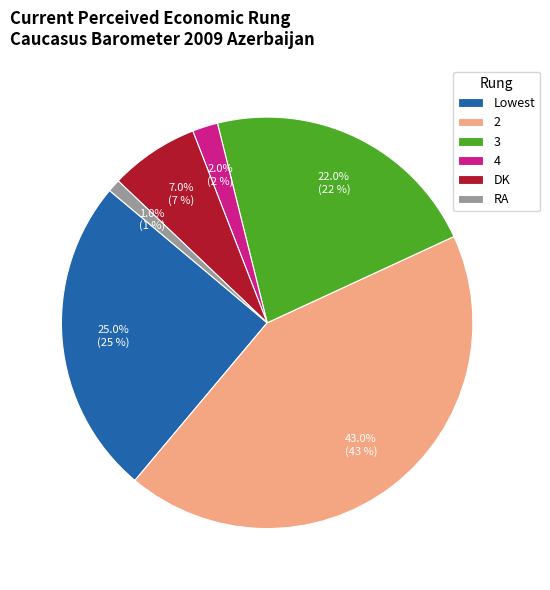

To the nearest percent, what is the difference between the Lowest and RA slice percentages?

24%